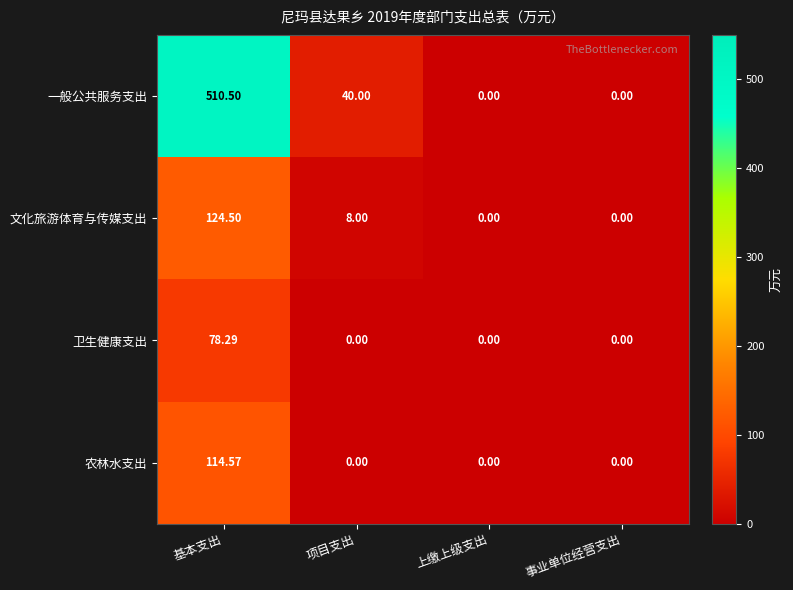

List the series in order of their peak value, lowest first.

卫生健康支出, 农林水支出, 文化旅游体育与传媒支出, 一般公共服务支出